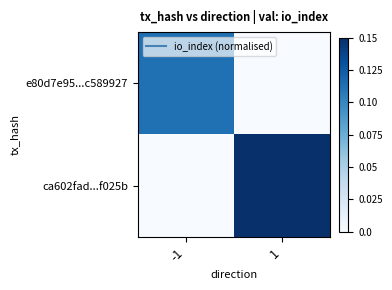

Which series has the largest range (max minus min)?

ca602fad...f025b